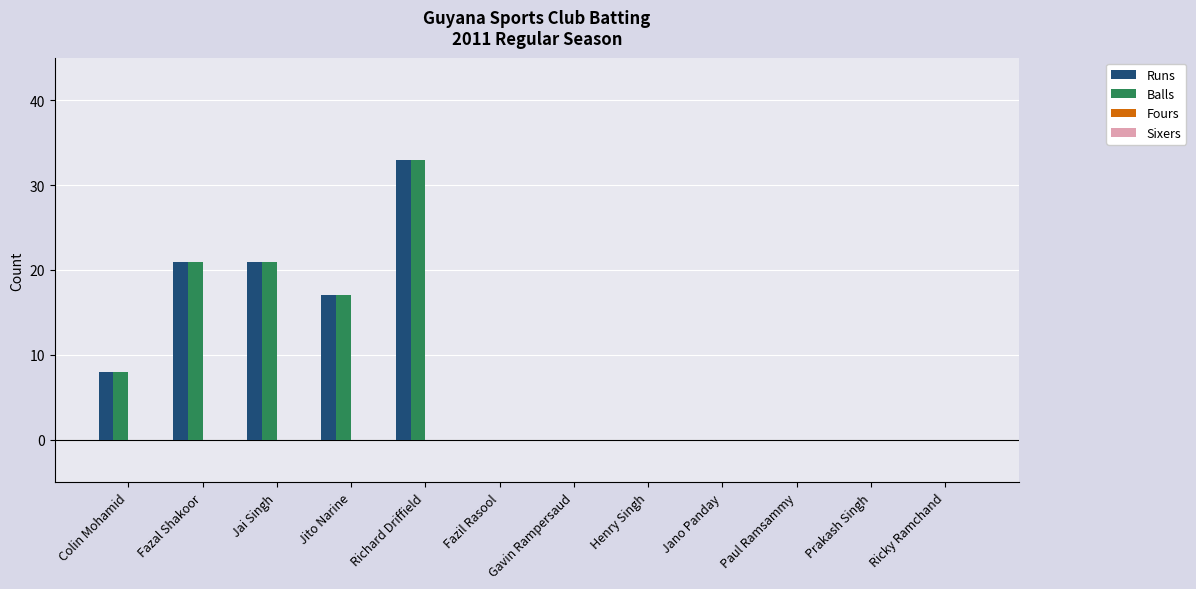

What is the sum of all Runs values?

100